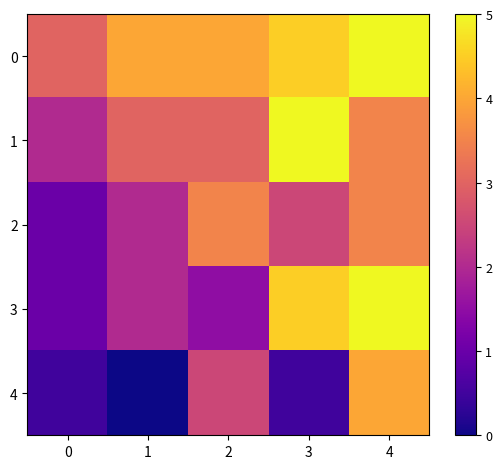

Reading left to right, extract all data points from this chart.

0: 0=3.0	1=4.0	2=4.0	3=4.5	4=5.0
1: 0=2.0	1=3.0	2=3.0	3=5.0	4=3.5
2: 0=1.0	1=2.0	2=3.5	3=2.5	4=3.5
3: 0=1.0	1=2.0	2=1.5	3=4.5	4=5.0
4: 0=0.5	1=0.0	2=2.5	3=0.5	4=4.0